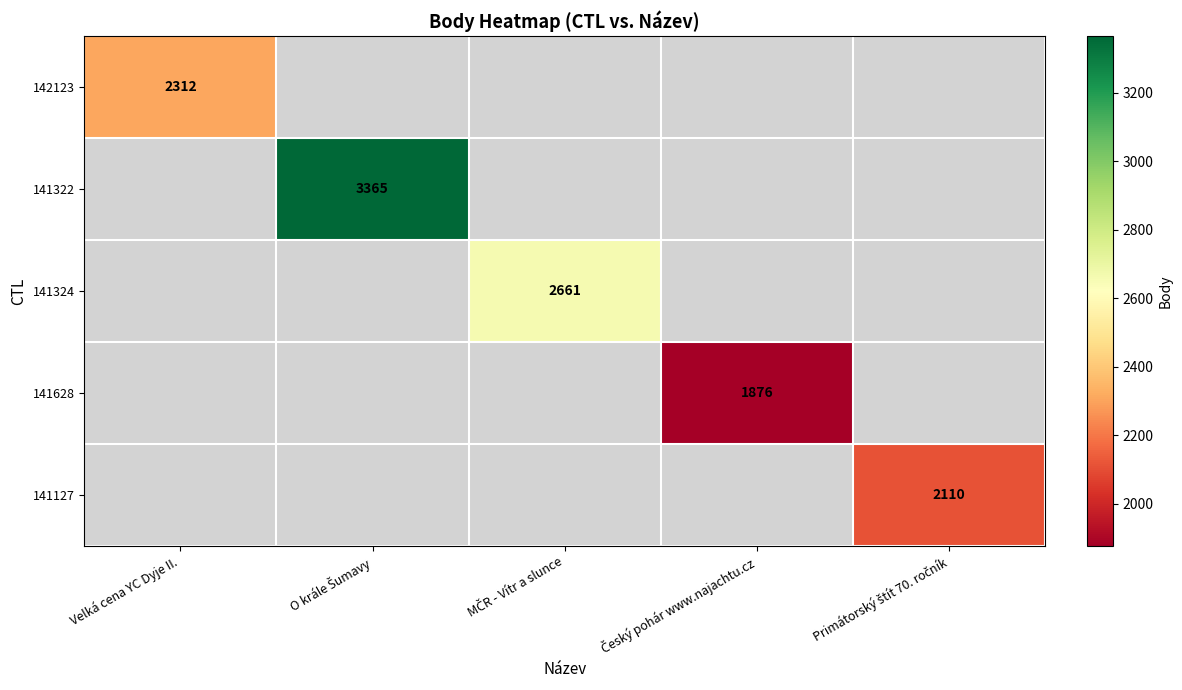

Which has a higher value, Český pohár www.najachtu.cz or O krále Šumavy?

O krále Šumavy